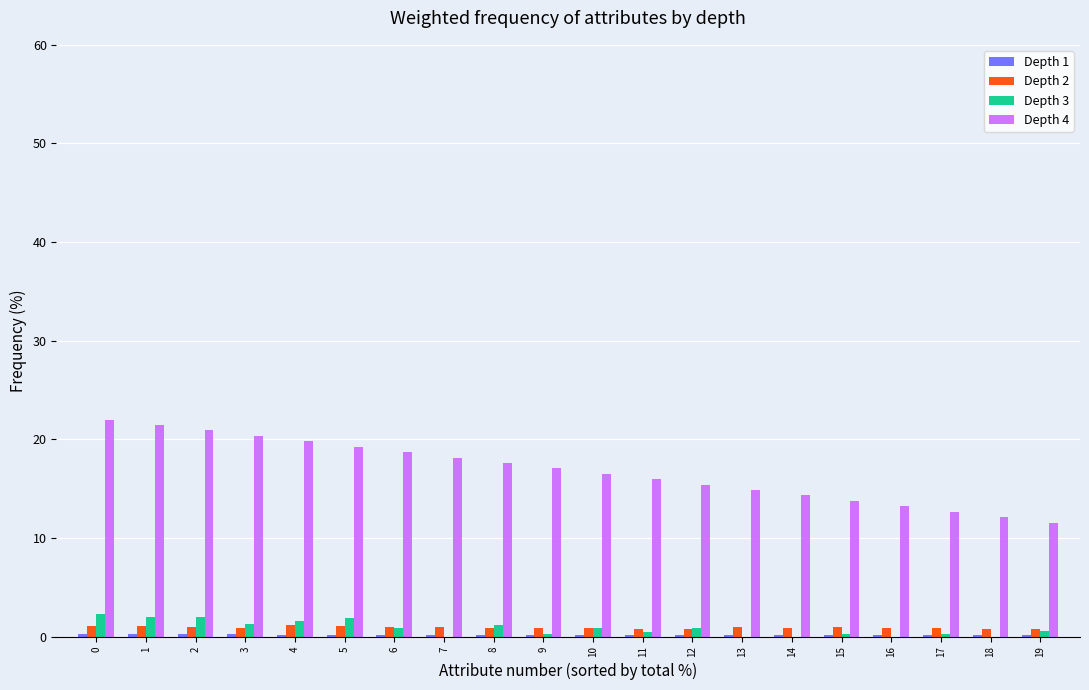

What is the spread (max minus min) of values at 19?

11.4